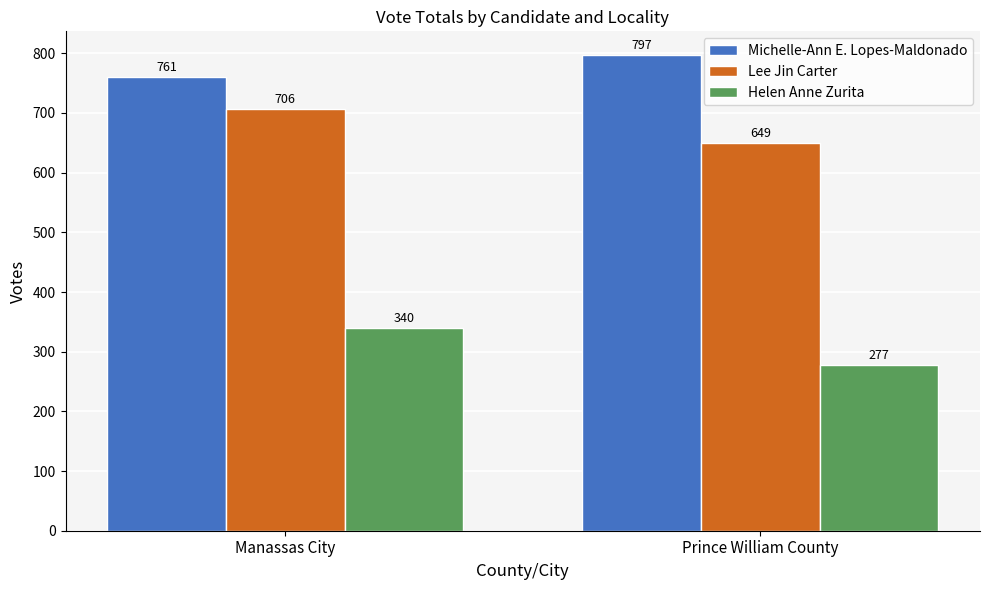

How many series are shown in this chart?

3